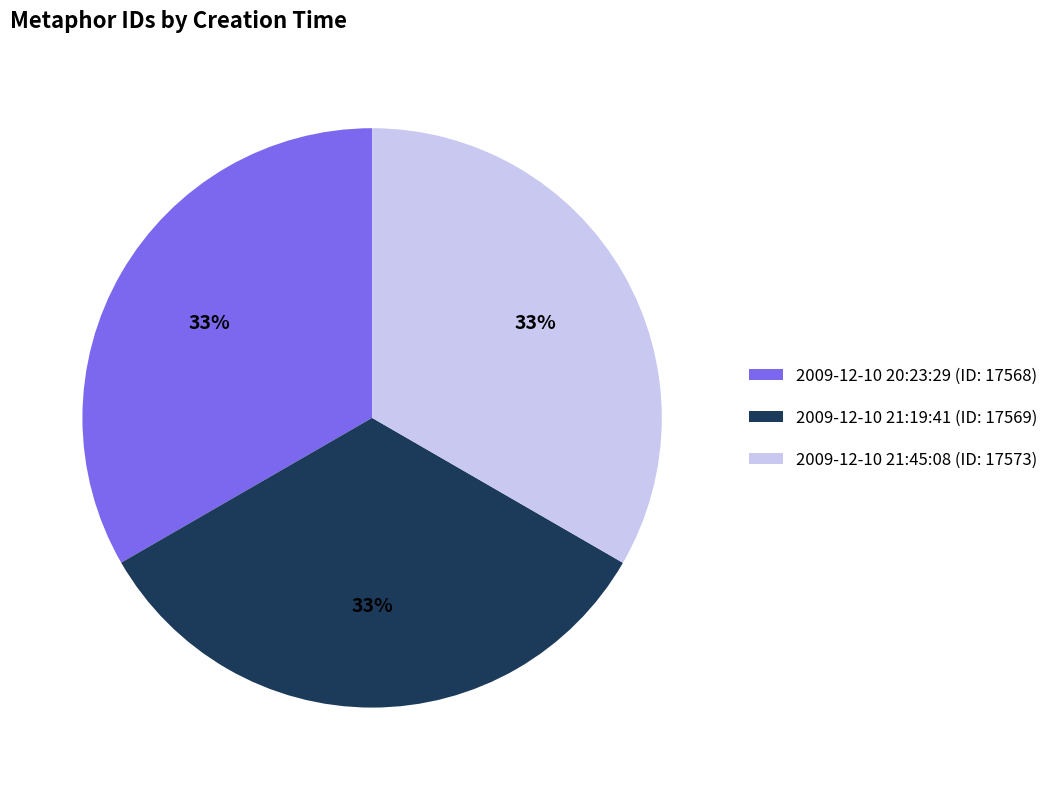

Count the number of slices in the pie.

3